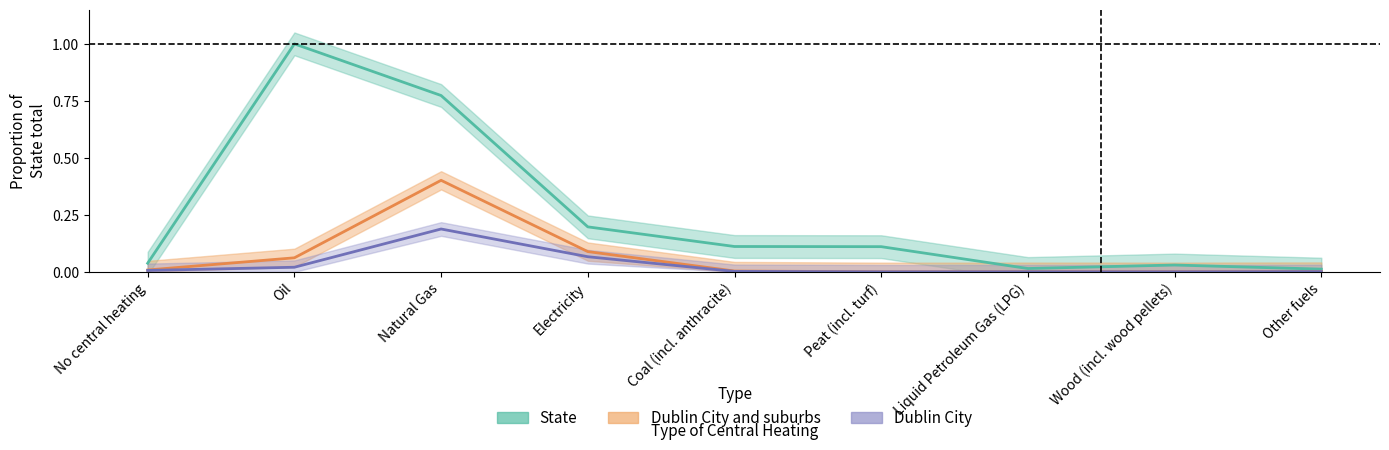

At which label is State closest to 0?

Other fuels